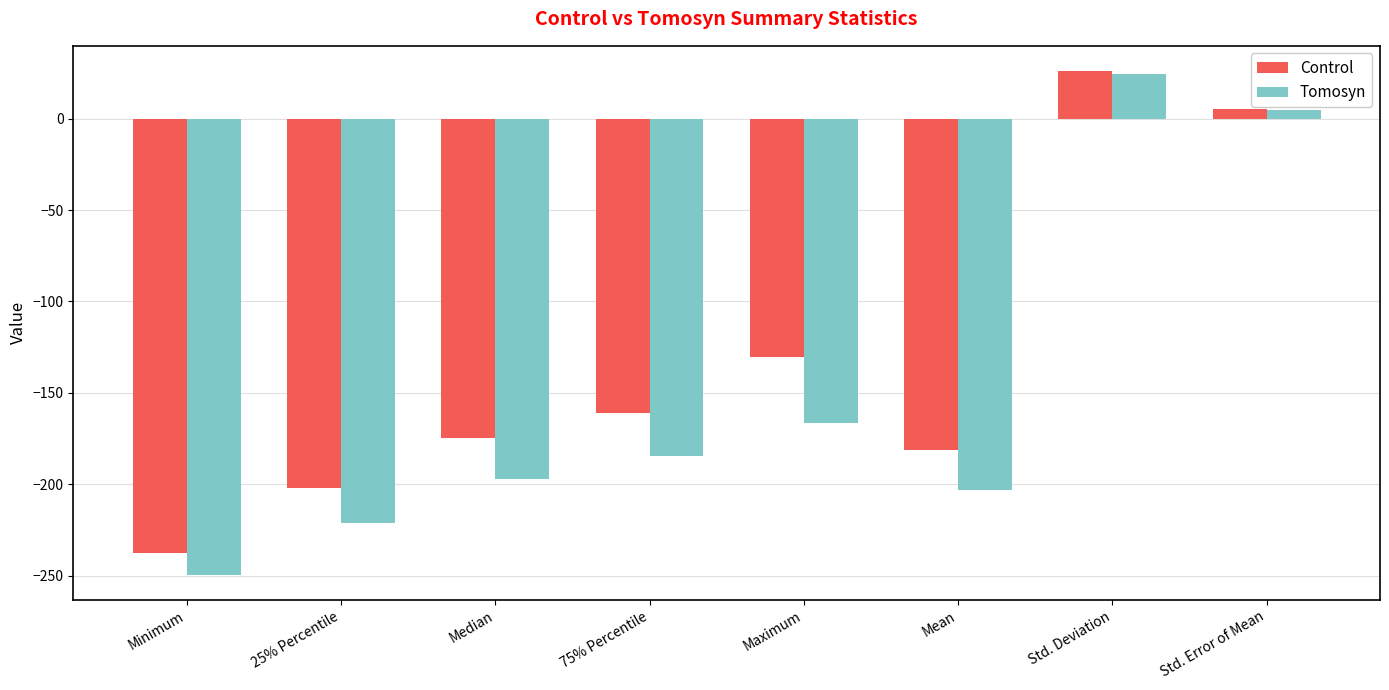

How many values in Tomosyn are below zero?

6